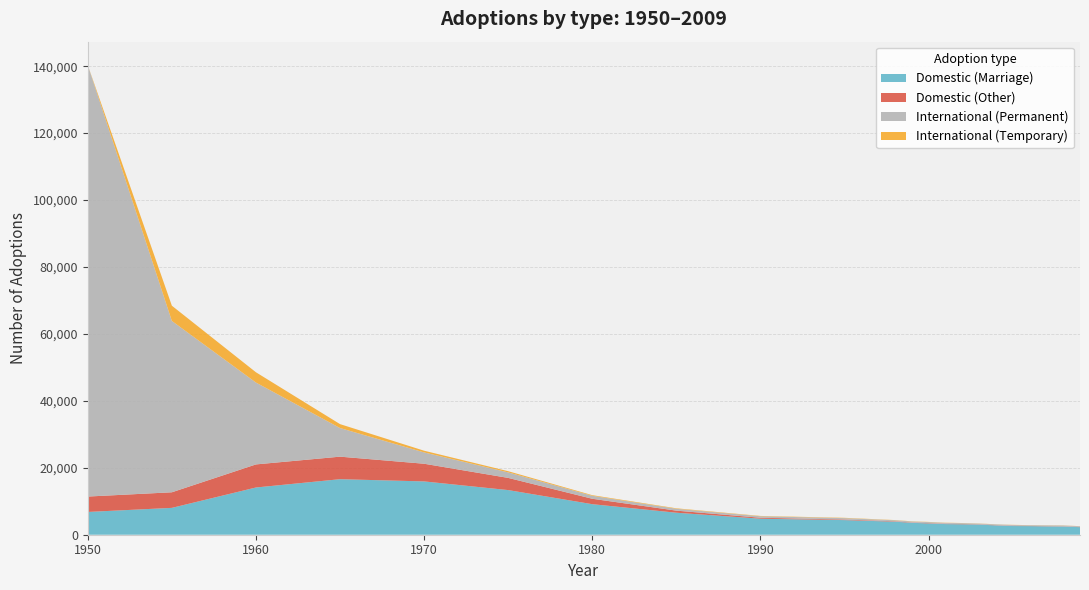

Reading right to left, transcribe all the data shown in this chart.

Domestic (Marriage): 2009=2257	2008=2452	2007=2493	2006=2576	2005=2593	2004=2782	2003=3031	2002=3123	2001=3178	2000=3373	1999=3562	1998=3890	1995=4370	1990=4787	1985=6573	1980=9125	1975=13338	1970=15929	1965=16594	1960=14113	1955=8025	1950=6804
Domestic (Other): 2009=54	2008=50	2007=60	2006=46	2005=75	2004=65	2003=69	2002=82	2001=93	2000=105	1999=92	1998=126	1995=173	1990=283	1985=625	1980=1618	1975=3640	1970=5281	1965=6732	1960=6896	1955=4657	1950=4603
International (Permanent): 2009=220	2008=252	2007=236	2006=209	2005=243	2004=241	2003=214	2002=249	2001=273	2000=290	1999=292	1998=297	1995=409	1990=448	1985=551	1980=882	1975=1647	1970=3384	1965=8550	1960=24462	1955=51199	1950=128905
International (Temporary): 2009=23	2008=44	2007=38	2006=33	2005=44	2004=32	2003=48	2002=43	2001=55	2000=60	1999=63	1998=65	1995=100	1990=96	1985=143	1980=192	1975=352	1970=508	1965=1171	1960=3068	1955=4552	1950=0